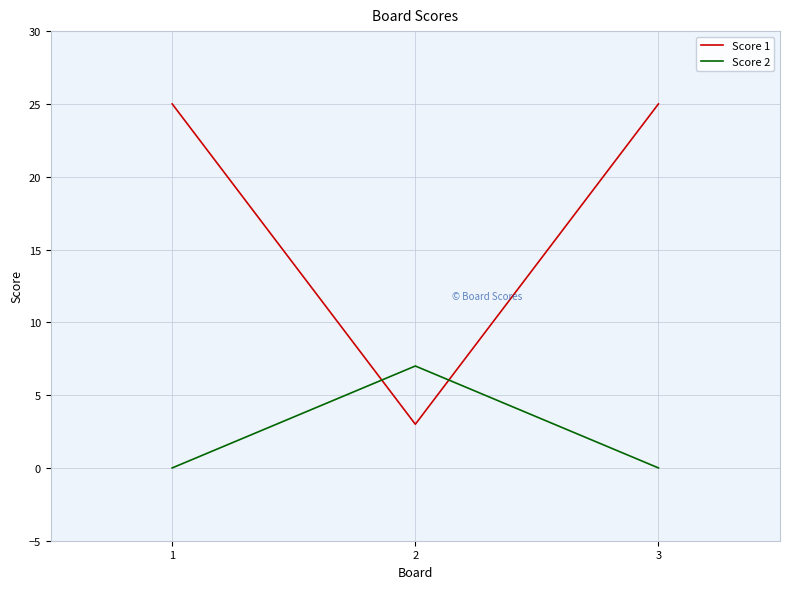

How many Score 2 values are between 0 and 7?

3